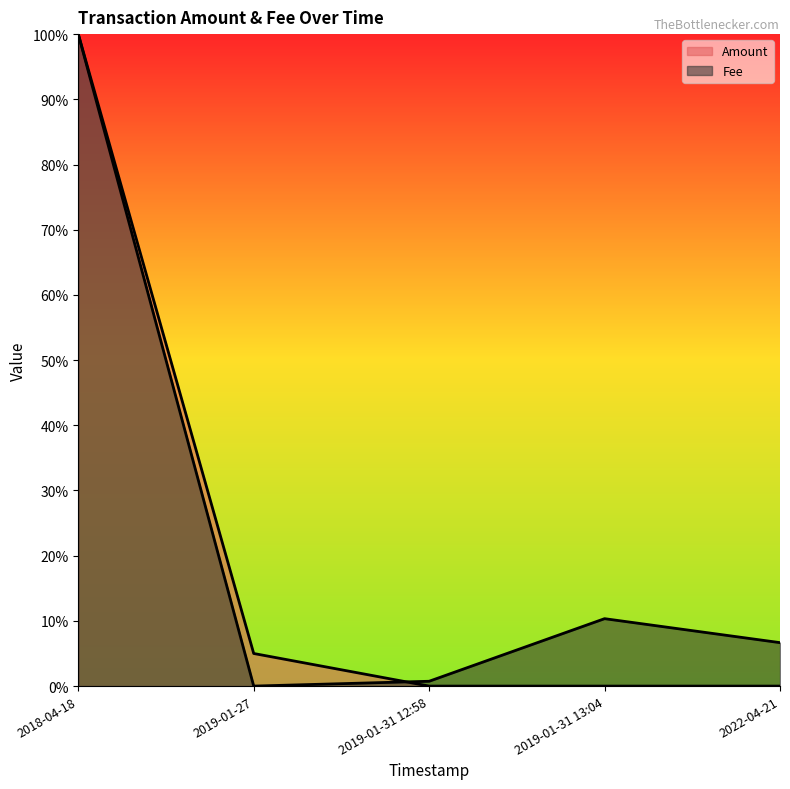

Count the number of data series in this chart.

2